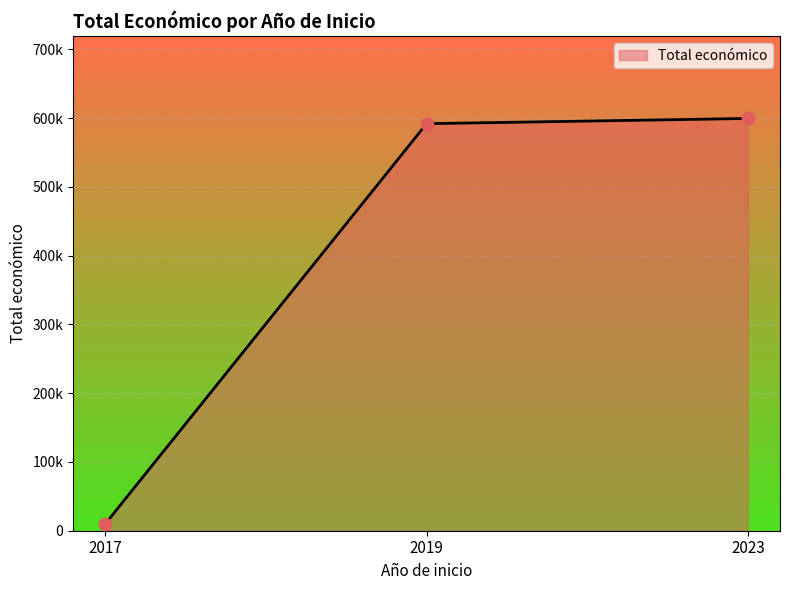

Approximately how many times larger is the value at 2019 compared to 2023?

1.0